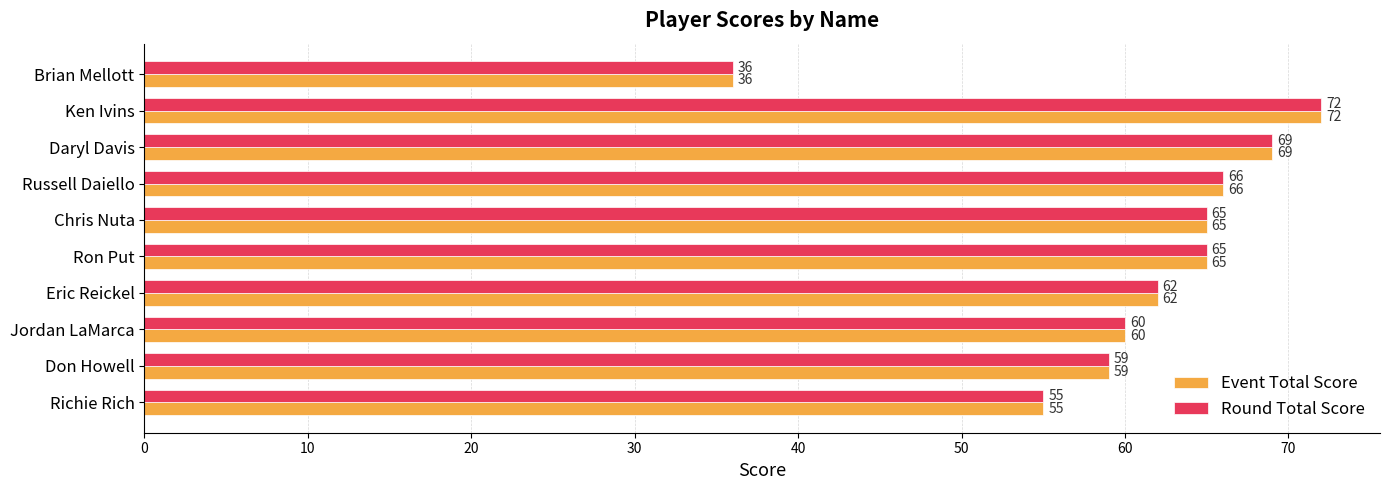

How many data points in Event Total Score are less than 65?

5